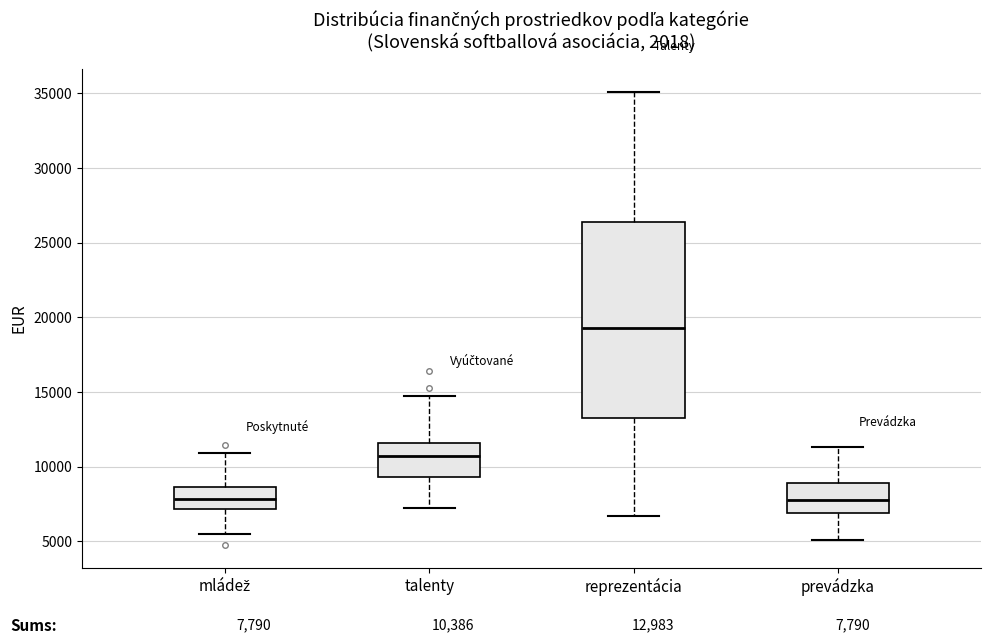

Which box has the highest median line?

reprezentácia